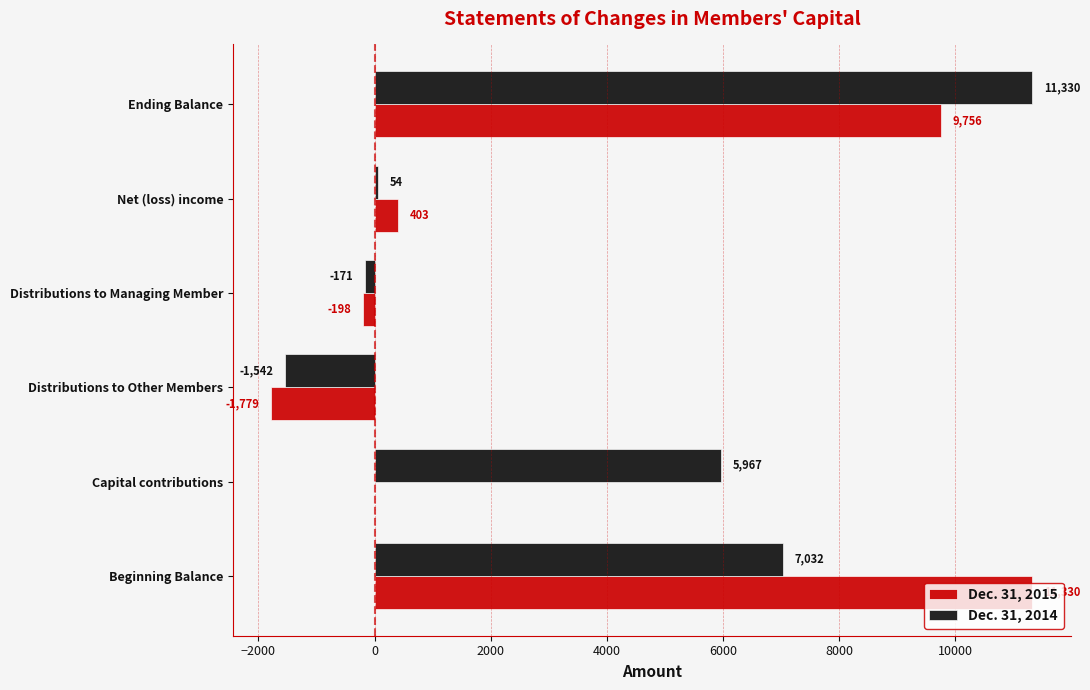

Between Distributions to Managing Member and Ending Balance, which series saw the biggest shift?

Dec. 31, 2014